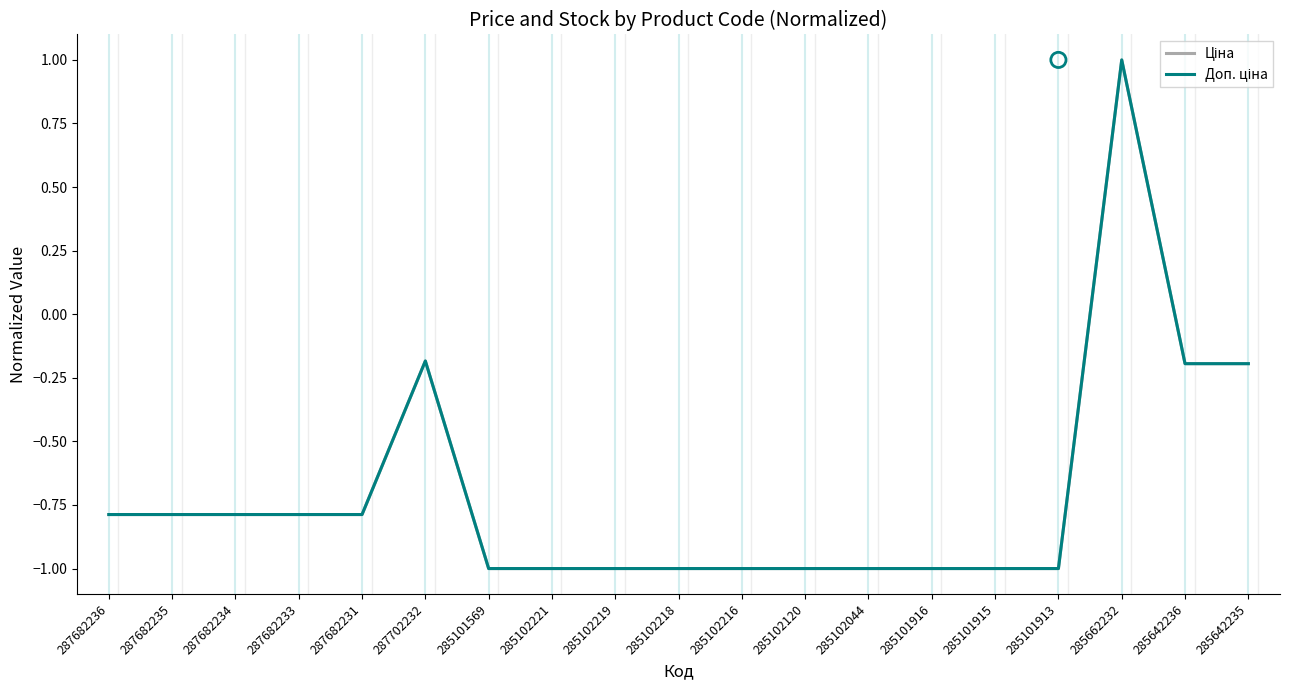

What is the total value across all series at 285662232?

2.0